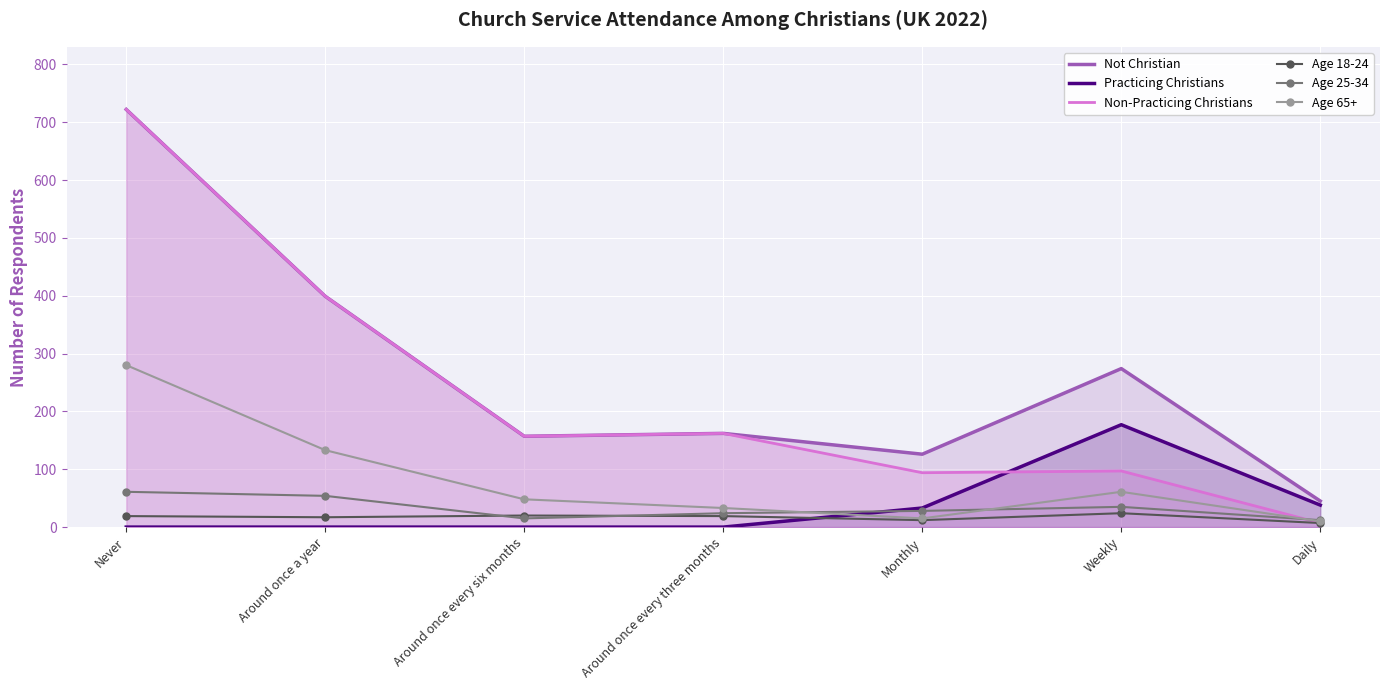

Which category has the highest value across all series?

Never